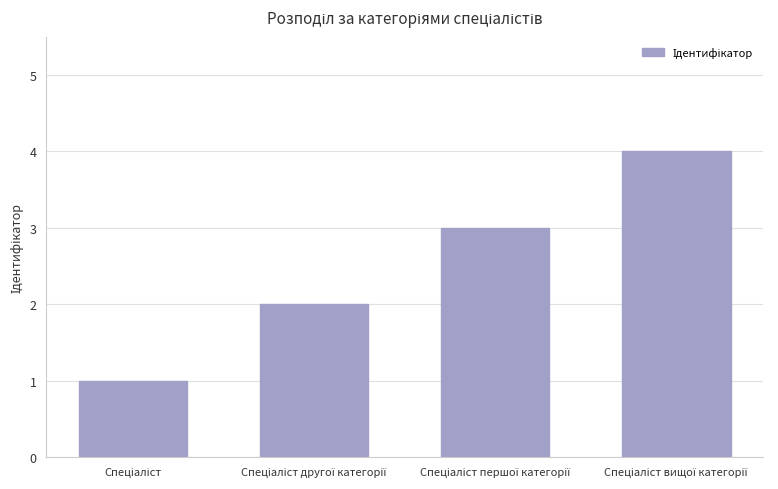

How many values are below 3?

2